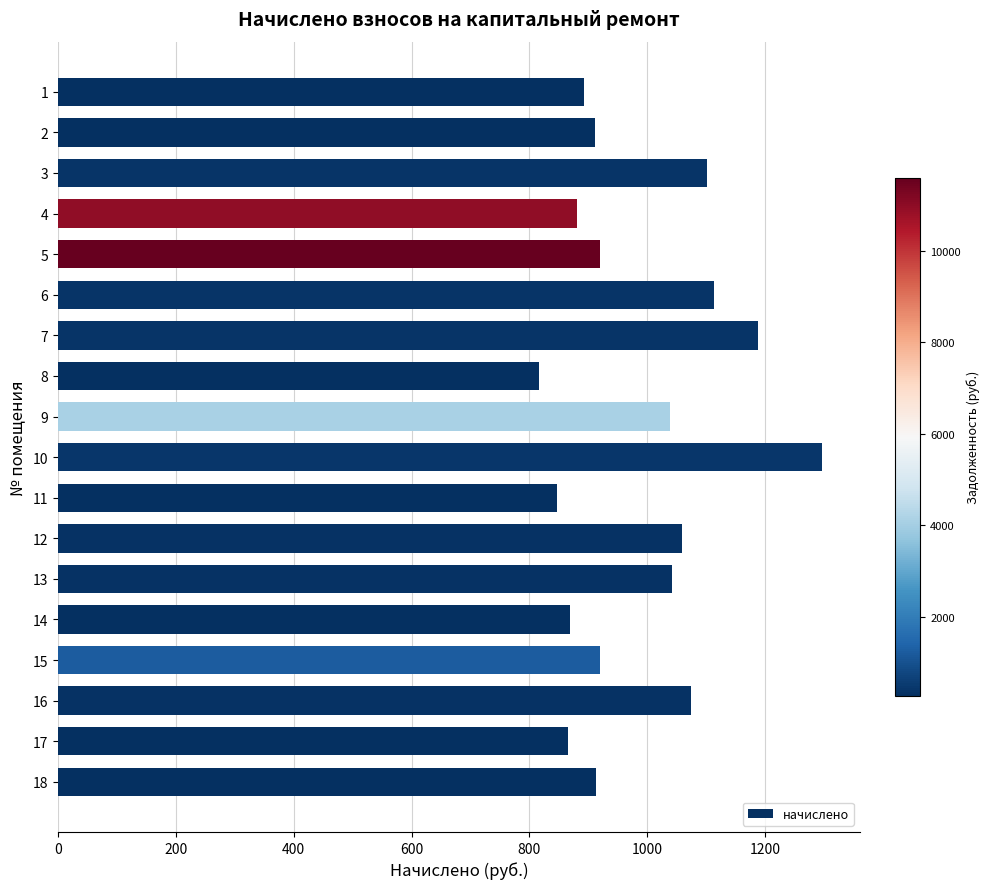

Is it true that the value at 15 is 472.9?

False